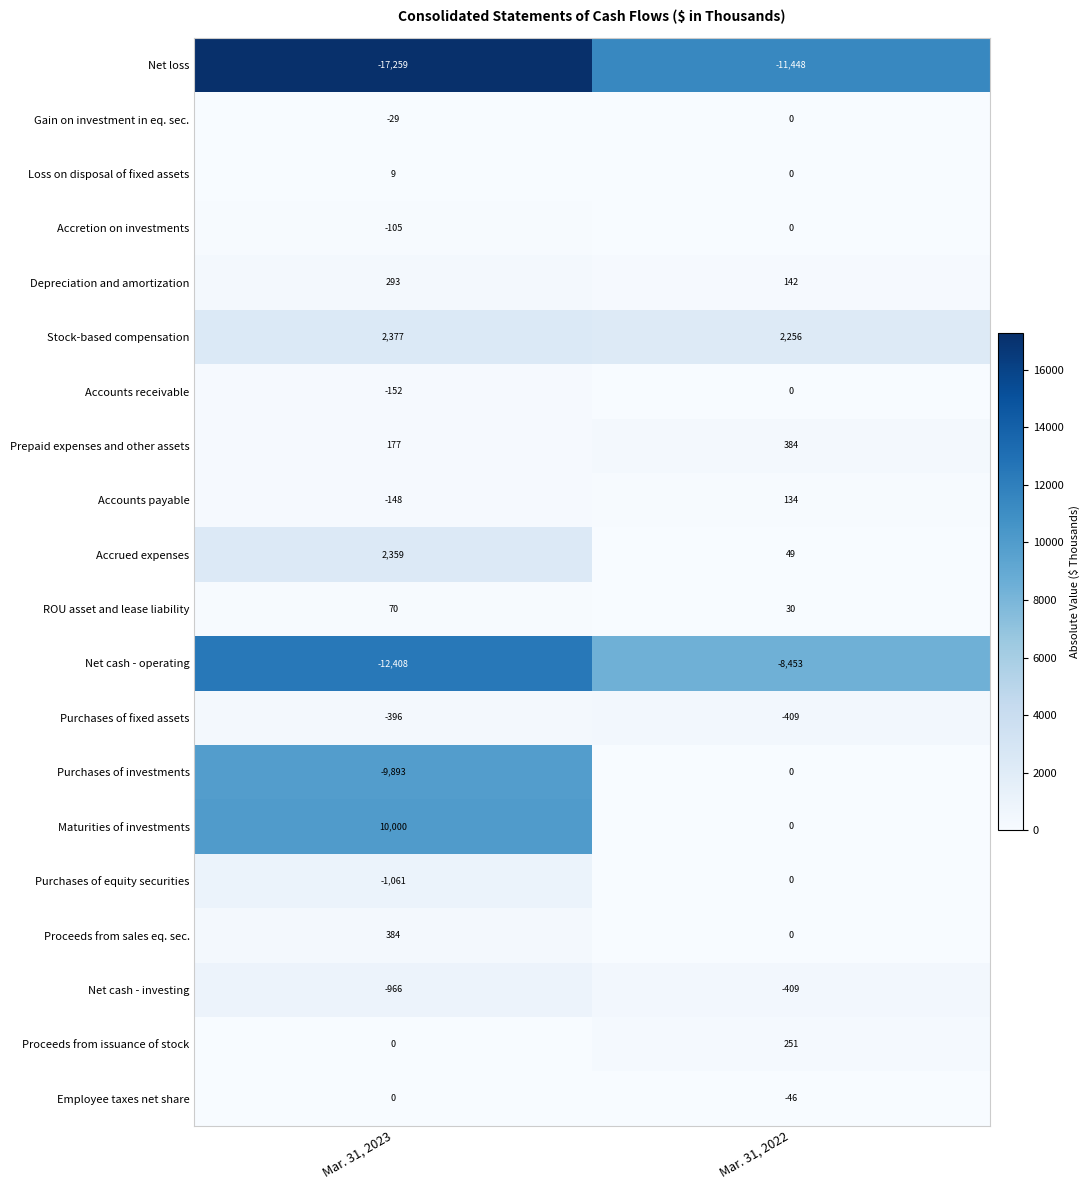

What is the difference between the maximum and minimum values in the Purchases of equity securities series?

1061